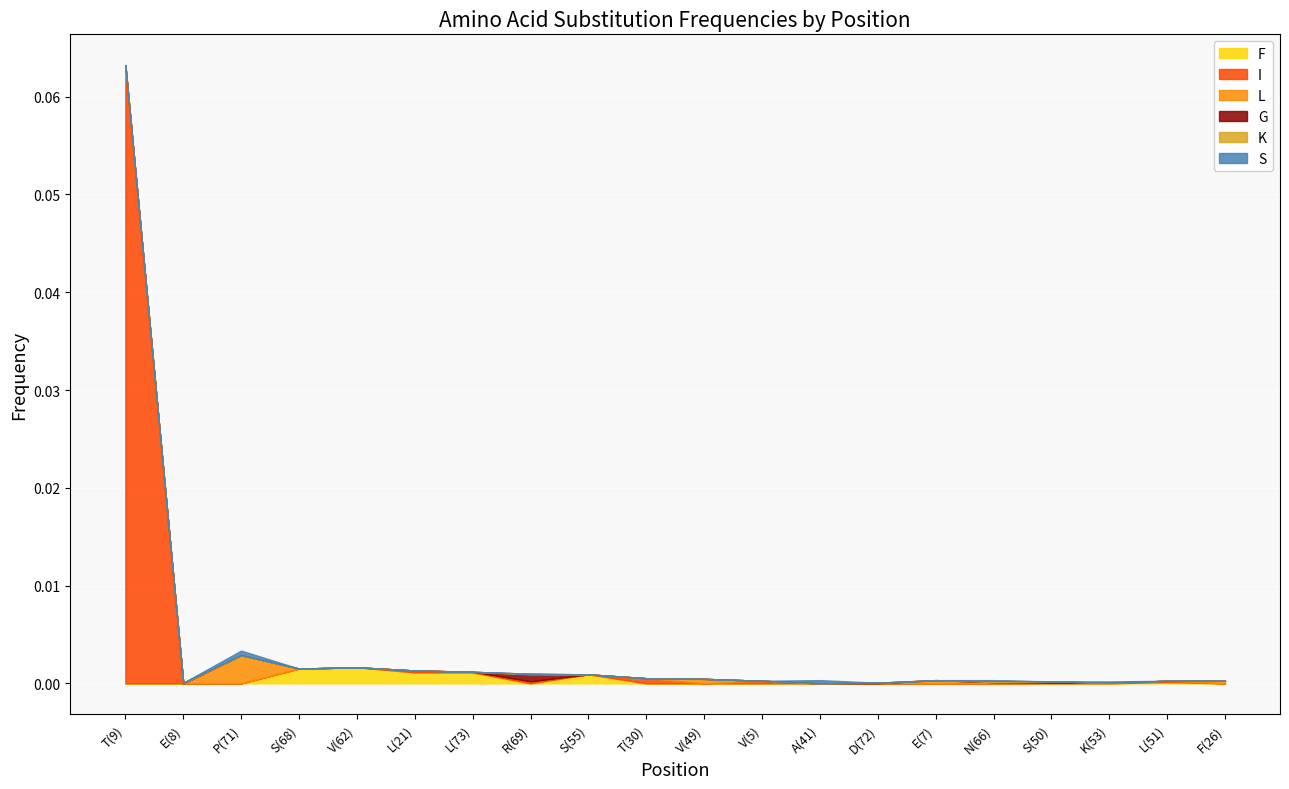

How many lines are shown in the chart?

6